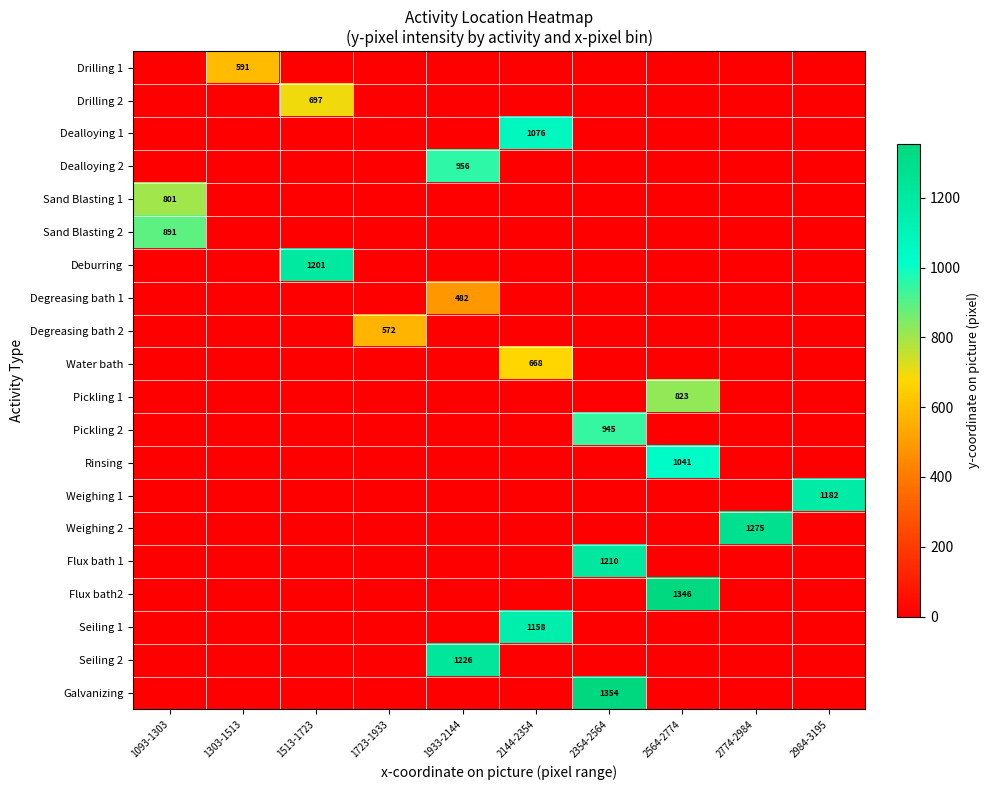

At how many categories does at least one series exceed 1239?

3